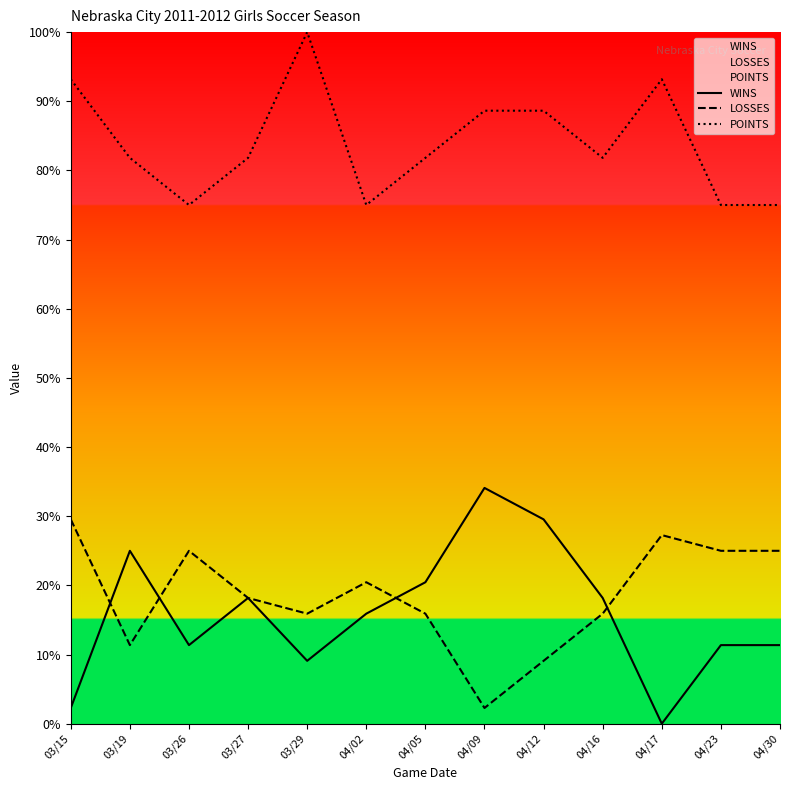

List the labels in order of WINS value, smallest first.

04/17, 03/15, 03/29, 03/26, 04/23, 04/30, 04/02, 03/27, 04/16, 04/05, 03/19, 04/12, 04/09